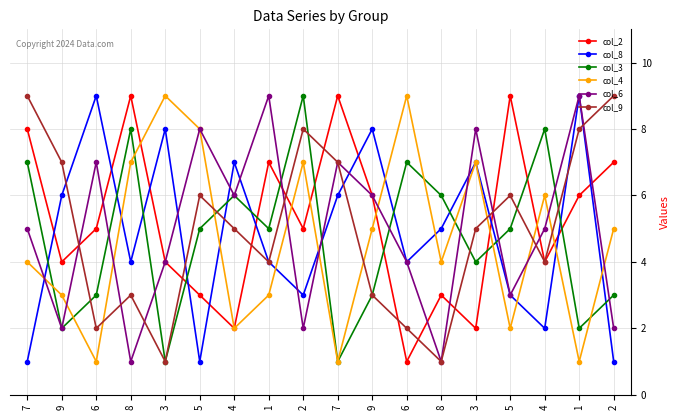

Rank the series by their maximum value, from lowest to highest.

col_2, col_8, col_3, col_4, col_6, col_9